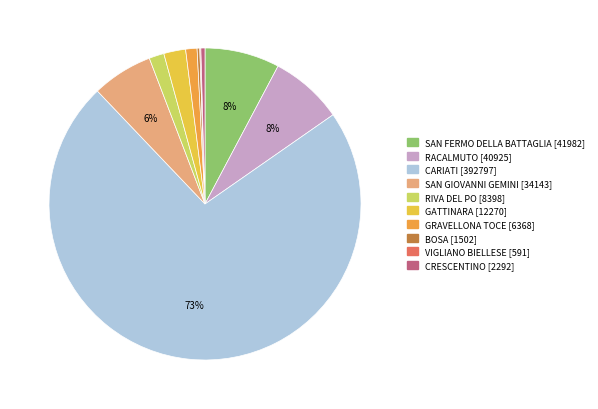

Which slice is the largest?

CARIATI